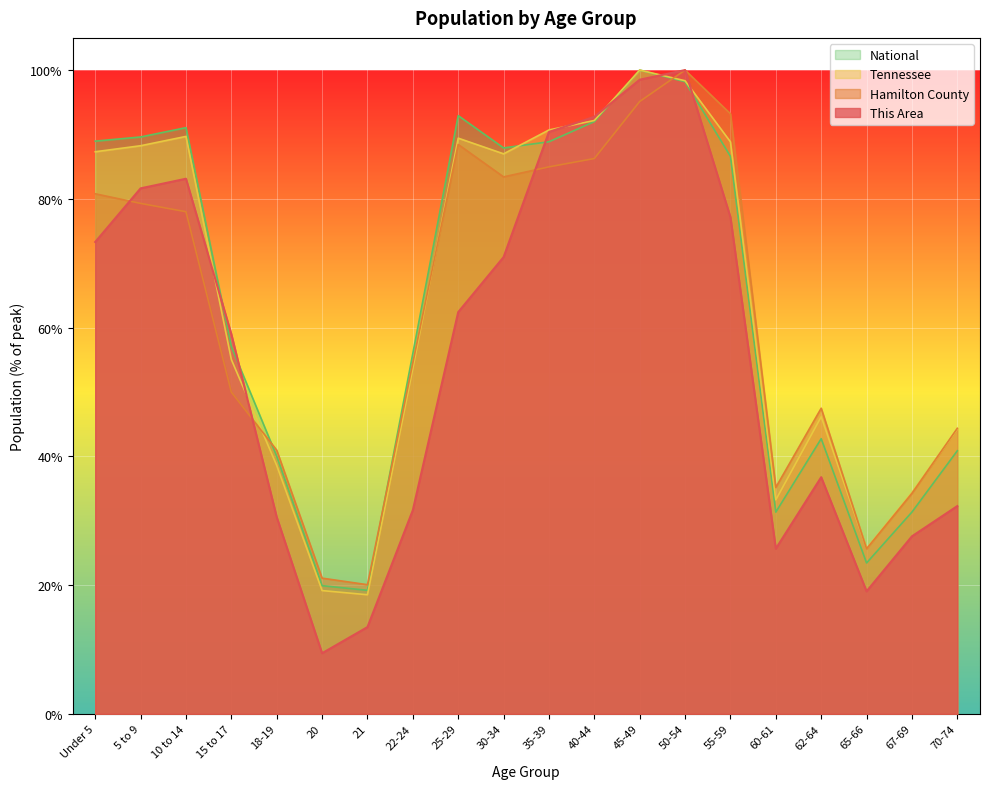

The value of National at 18-19 is 16.9. True or false?

False